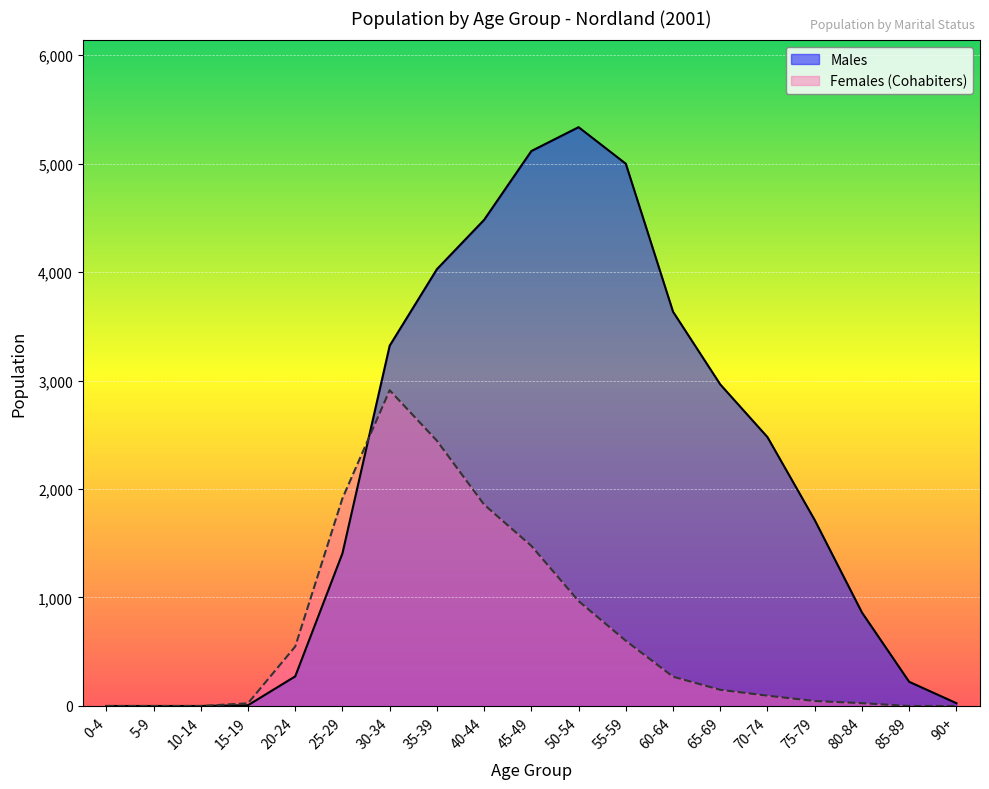

Reading left to right, transcribe all the data shown in this chart.

Males: 0-4=0	5-9=0	10-14=0	15-19=7	20-24=273	25-29=1407	30-34=3321	35-39=4026	40-44=4481	45-49=5115	50-54=5335	55-59=4998	60-64=3634	65-69=2964	70-74=2478	75-79=1714	80-84=862	85-89=223	90+=26
Females: 0-4=0	5-9=0	10-14=0	15-19=25	20-24=548	25-29=1914	30-34=2910	35-39=2445	40-44=1856	45-49=1476	50-54=967	55-59=601	60-64=270	65-69=149	70-74=95	75-79=46	80-84=26	85-89=0	90+=0